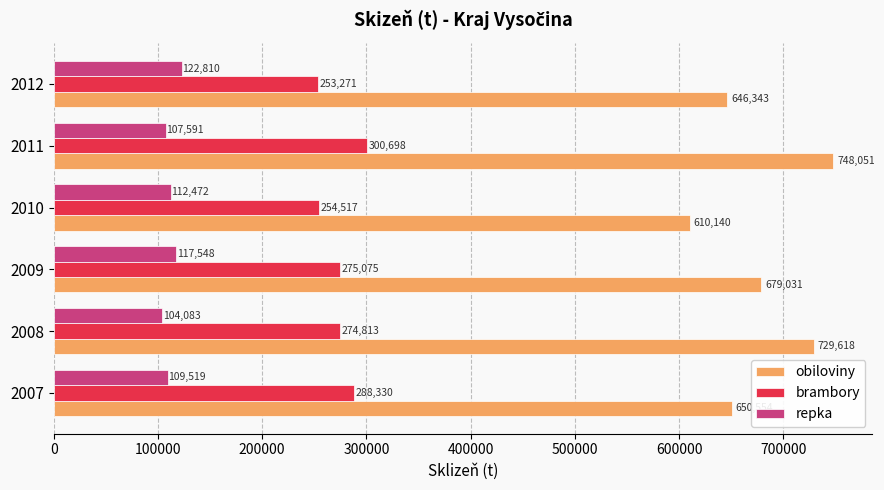

At which label is repka closest to 113446?

2010